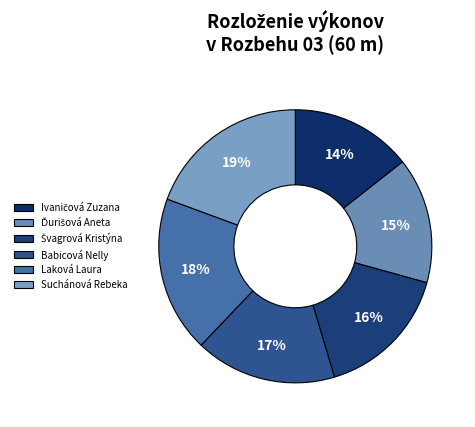

Which slice is the largest?

Suchánová Rebeka